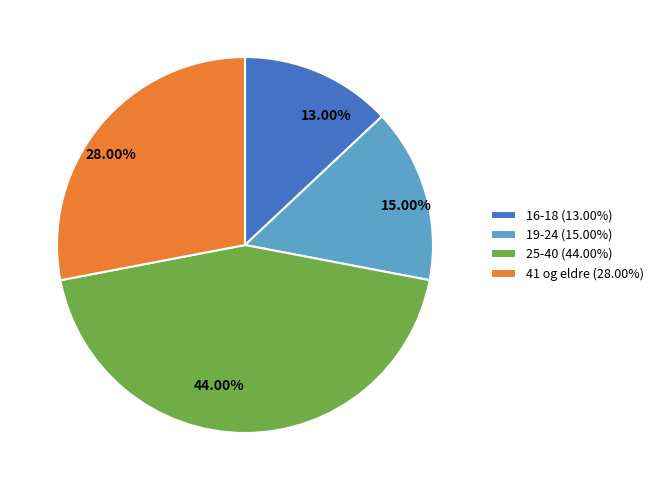

Rank the categories by value from highest to lowest.

25-40, 41 og eldre, 19-24, 16-18